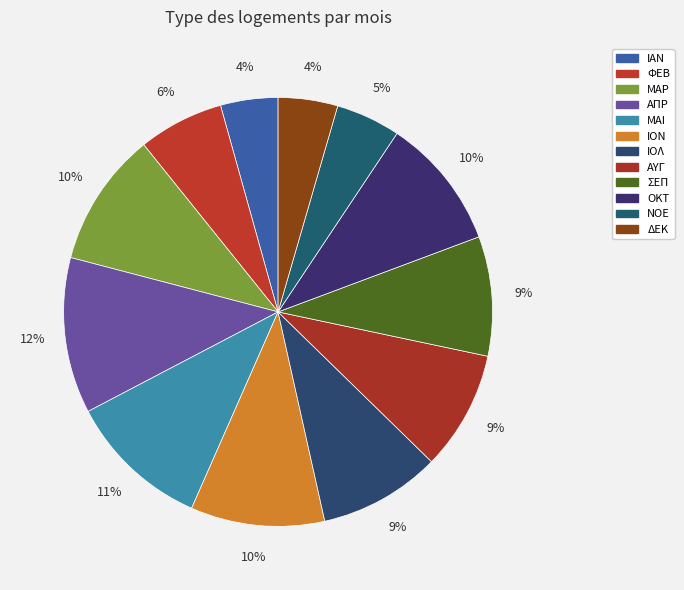

To the nearest percent, what portion does ΔΕΚ represent?

4%